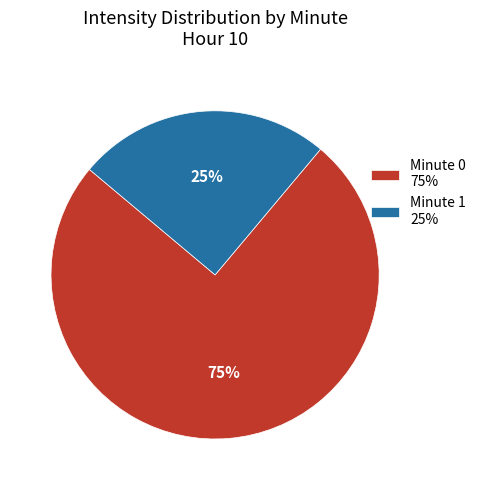

Combined, do Minute 1 25% and Minute 0 75% account for over 50%?

Yes